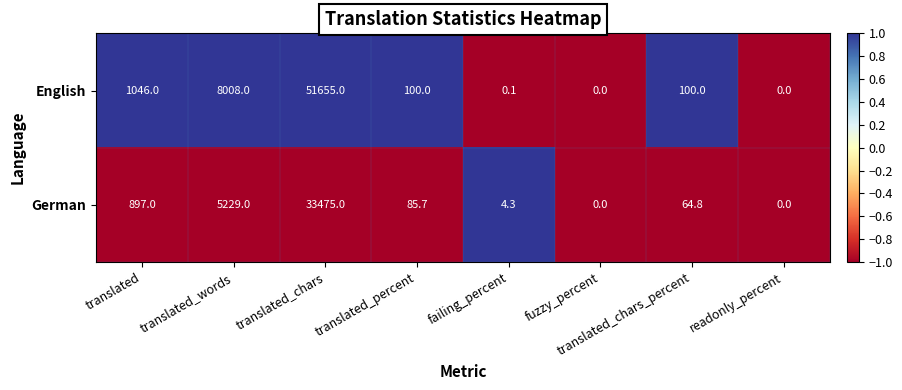

Rank the series by their maximum value, from highest to lowest.

English, German